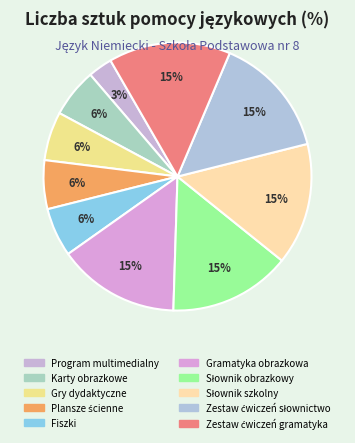

Count the number of slices in the pie.

10